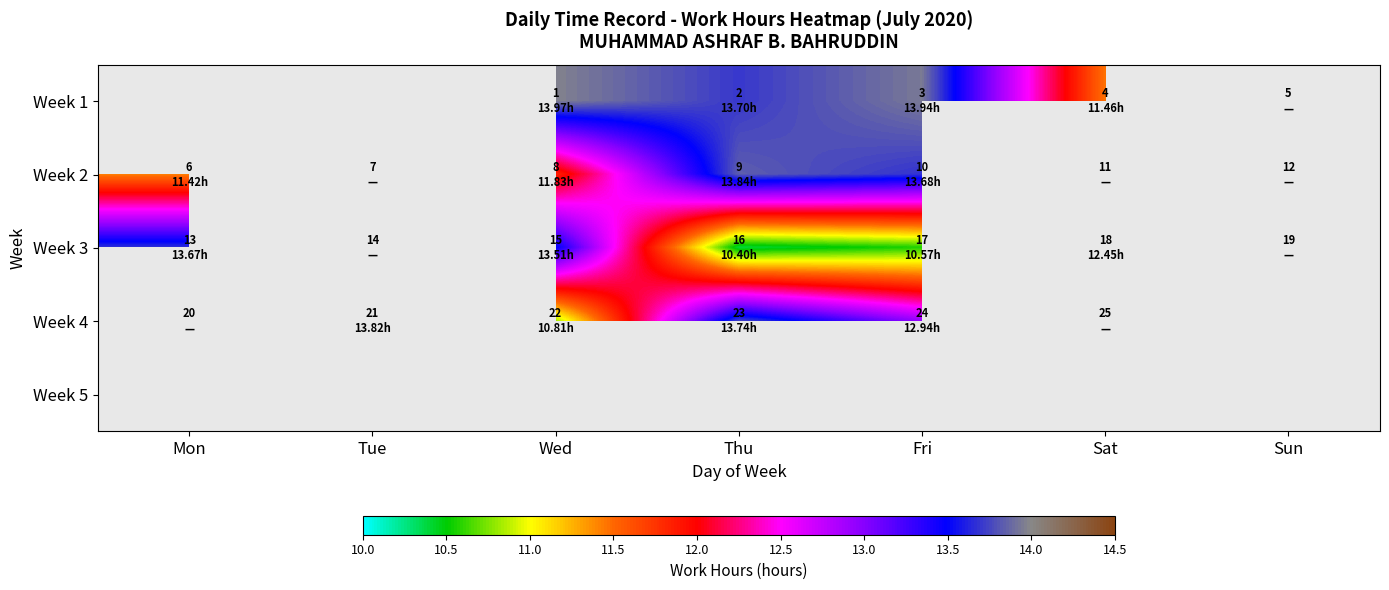

What is the spread (max minus min) of values at Fri?

3.4